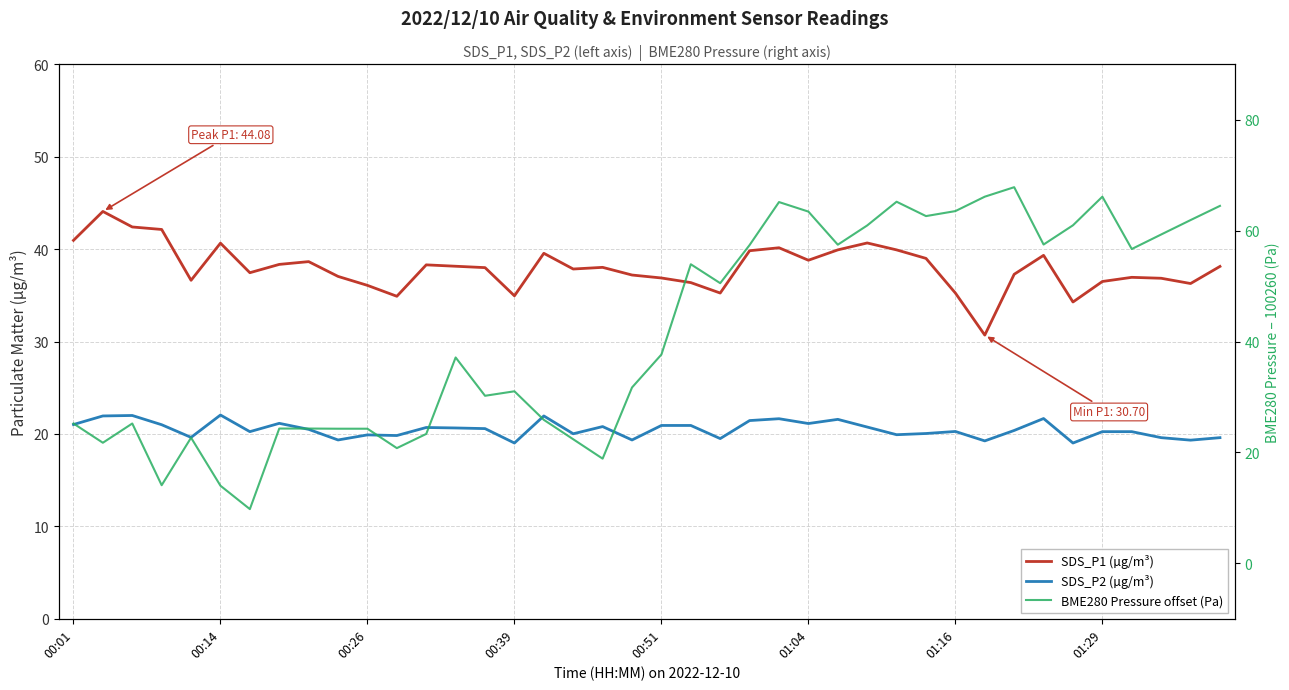

At how many categories does at least one series exceed 35?

38